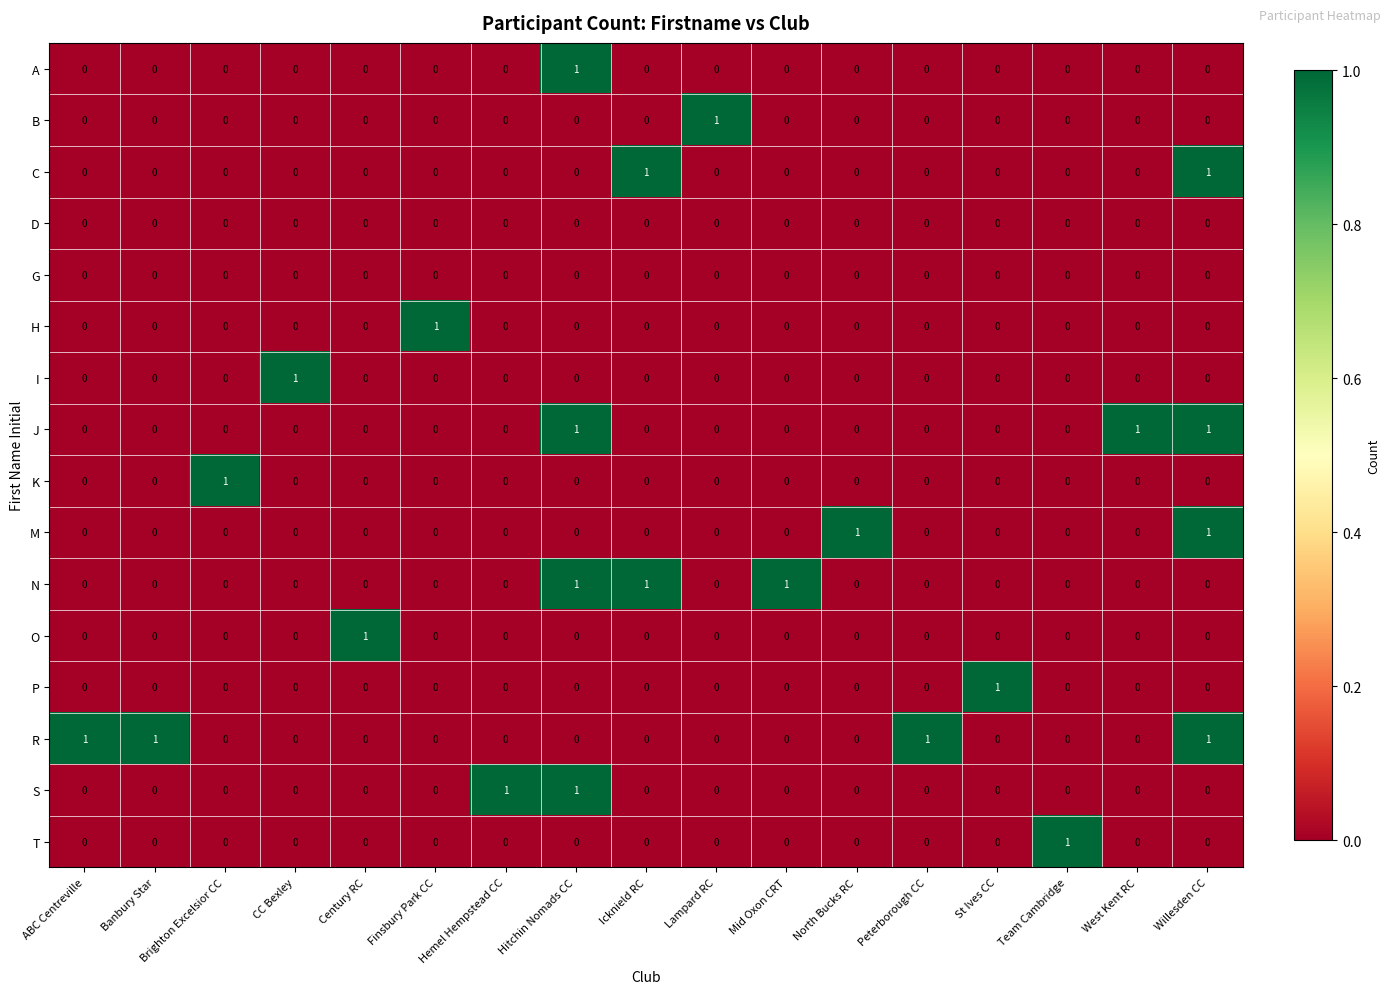

At how many categories does at least one series exceed 0?

17